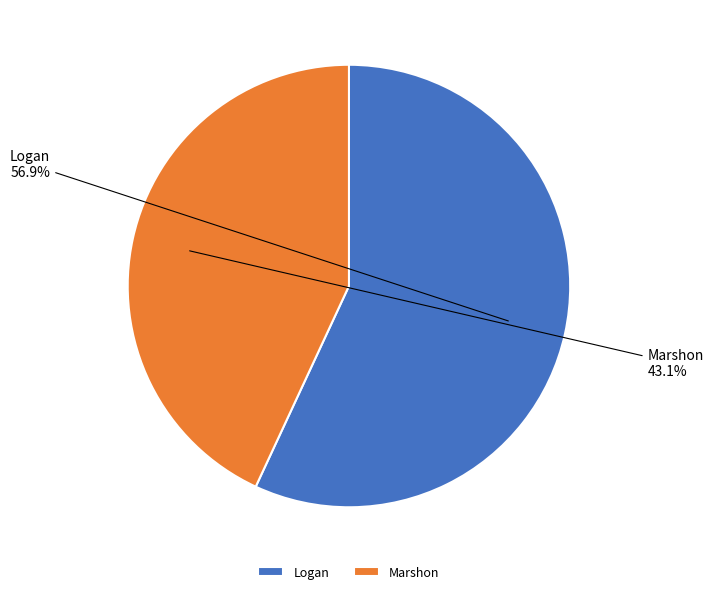

The Logan slice represents 51% of the pie. True or false?

False